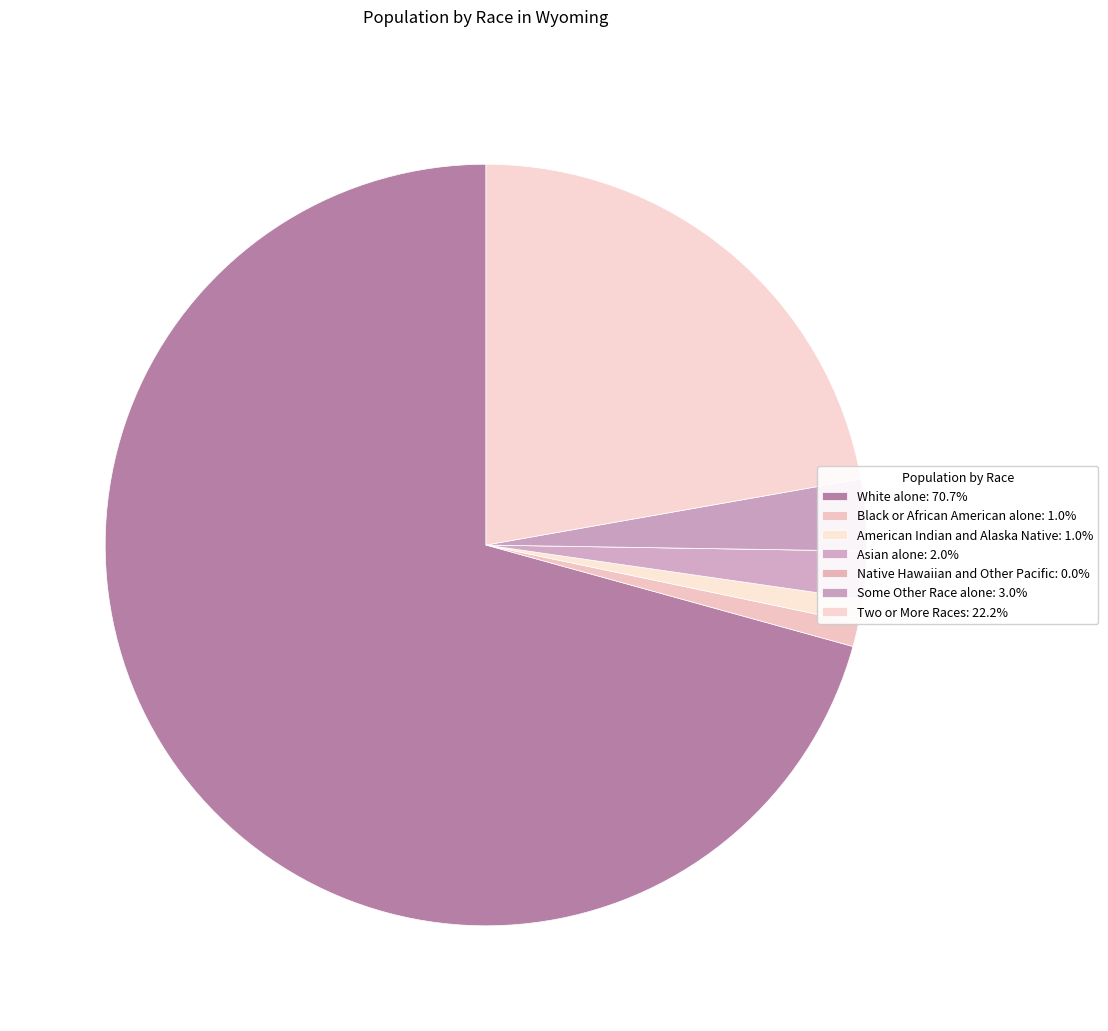

Rank the categories by value from highest to lowest.

White alone, Two or More Races, Some Other Race alone, Asian alone, Black or African American alone, American Indian and Alaska Native, Native Hawaiian and Other Pacific